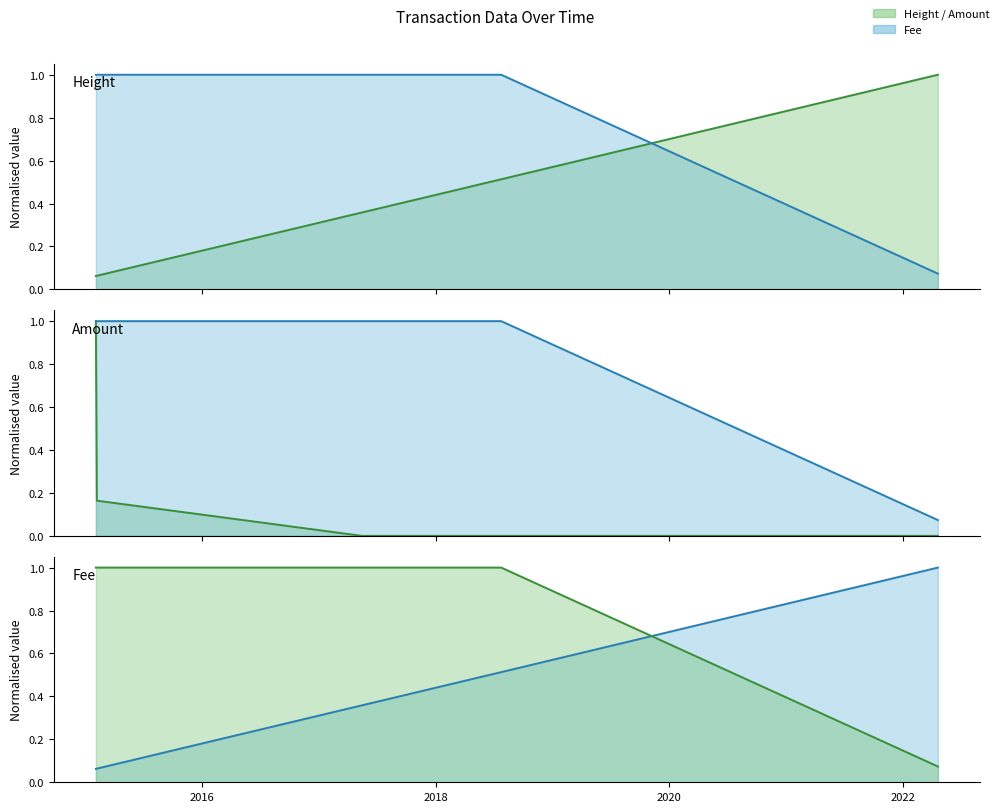

Rank the series by their maximum value, from lowest to highest.

Height, Fee, Amount